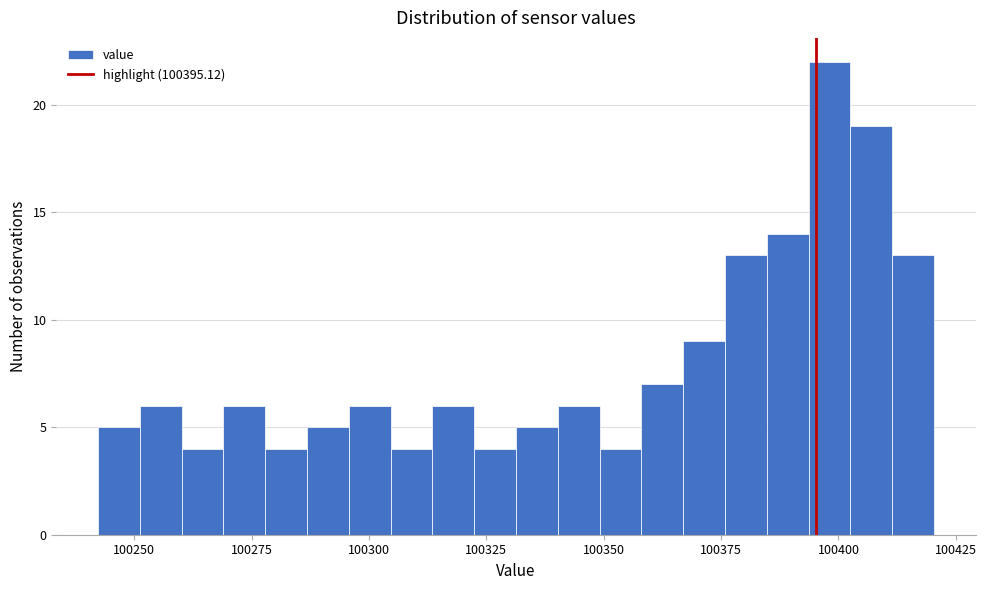

Around what value on the x-axis is the tallest bar? Give the approximate position of its centre, as read against the axis.

100400